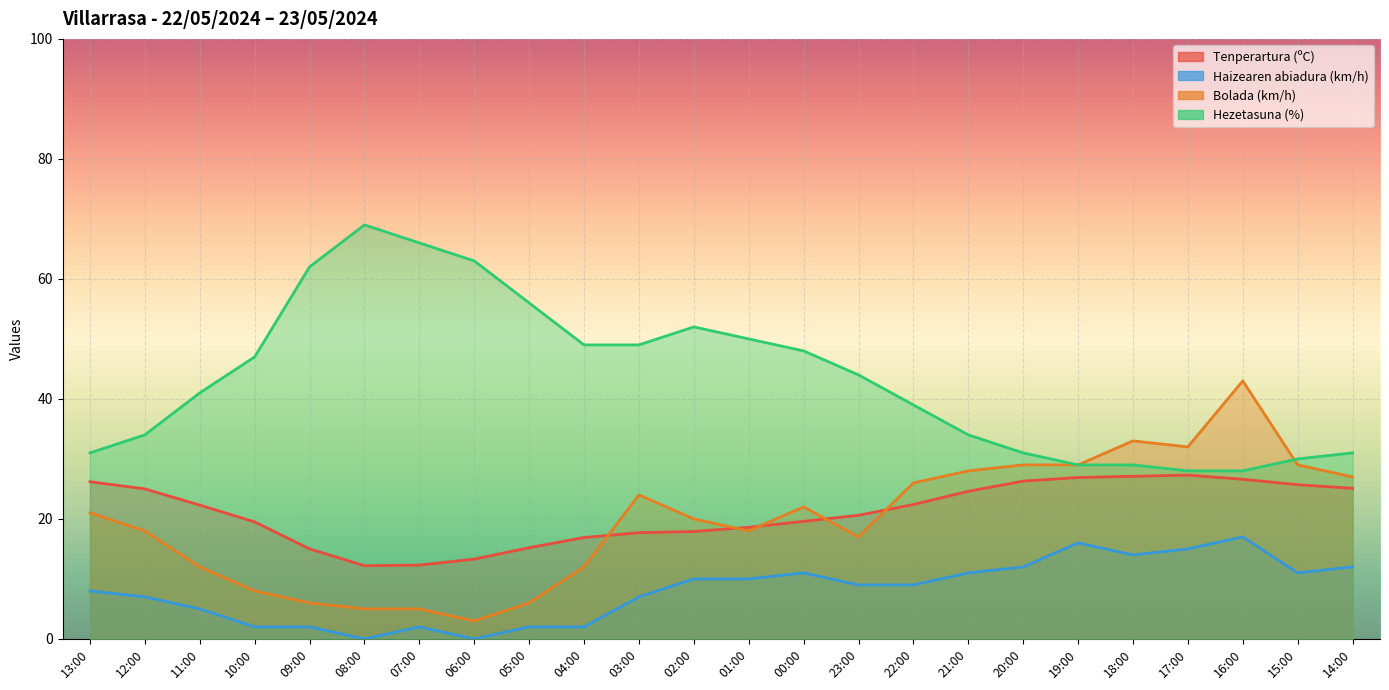

Is it true that Hezetasuna (%) equals 69.0 at 08:00?

True